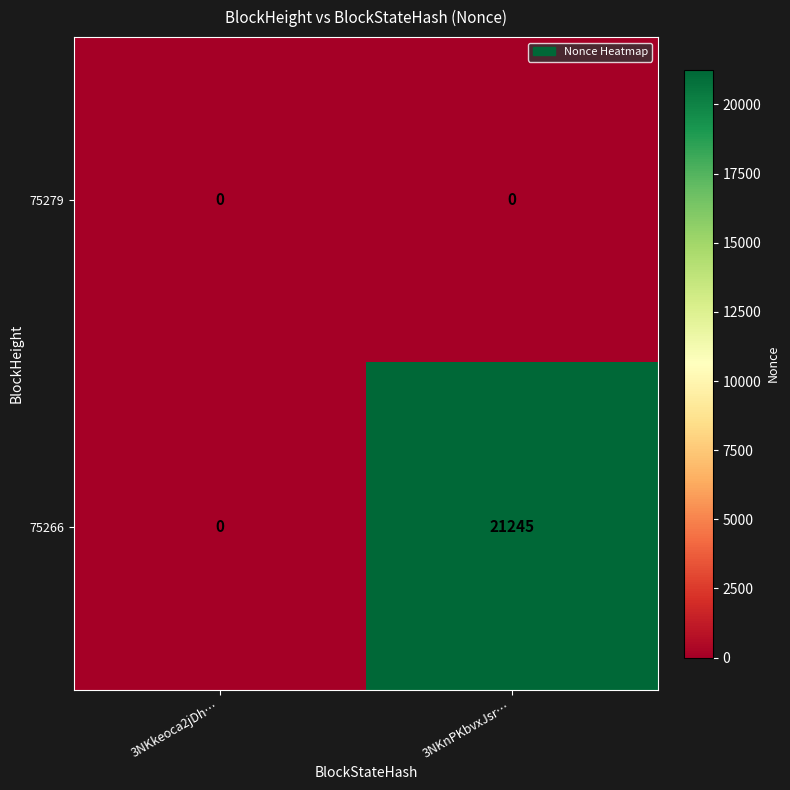

Which series has the largest range (max minus min)?

75266